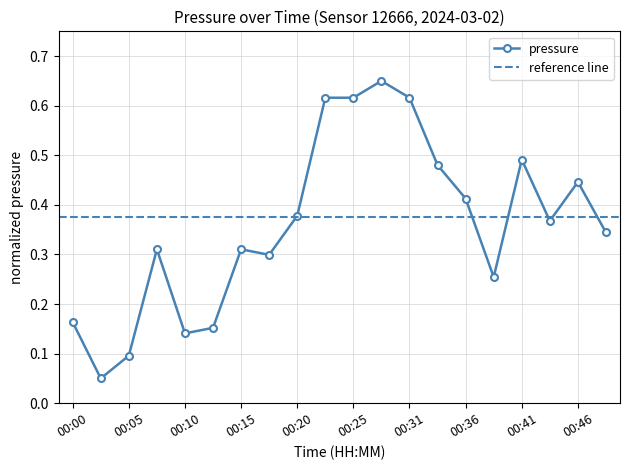

How many points are higher than both their immediate neighbors (excluding endpoints)?

5